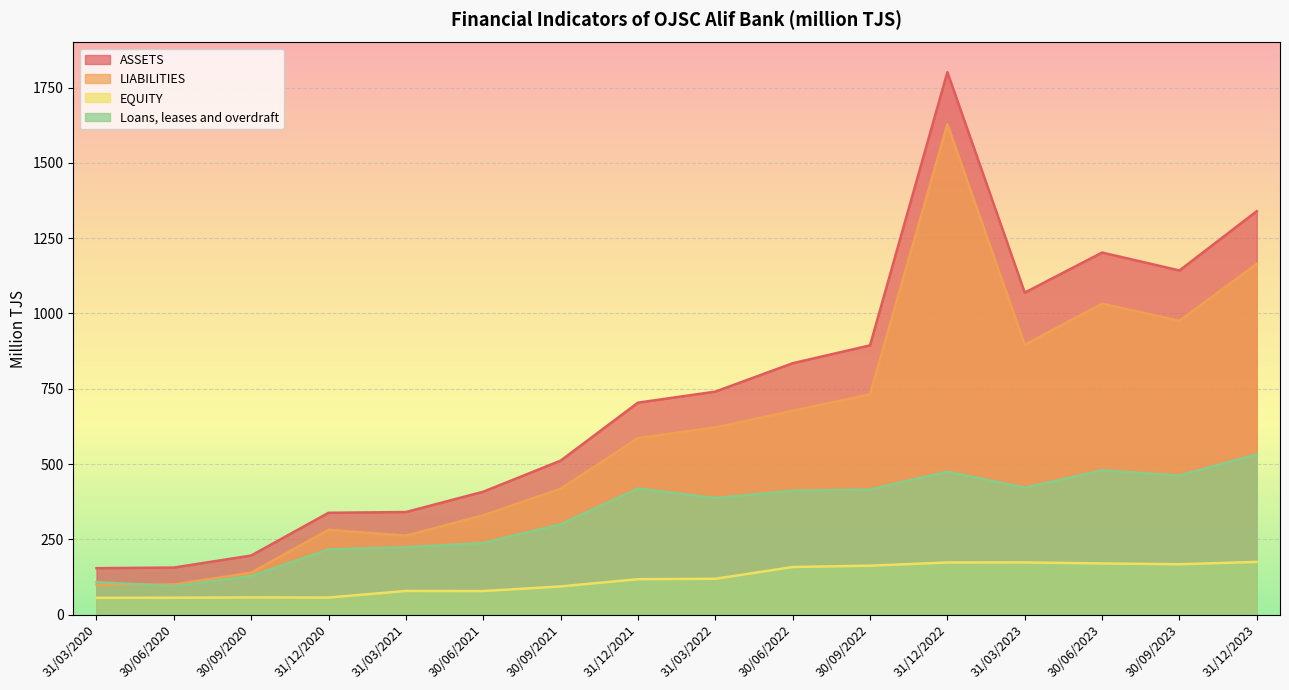

Rank the series by their maximum value, from lowest to highest.

EQUITY, Loans, leases and overdraft, LIABILITIES, ASSETS